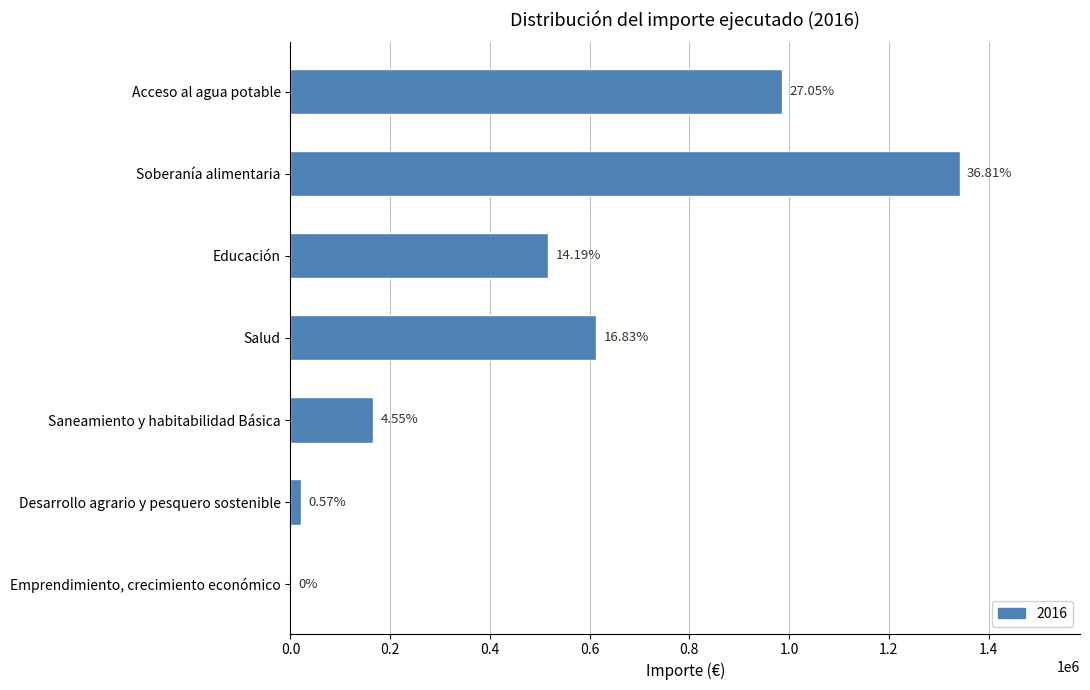

Are the bars horizontal?

Yes